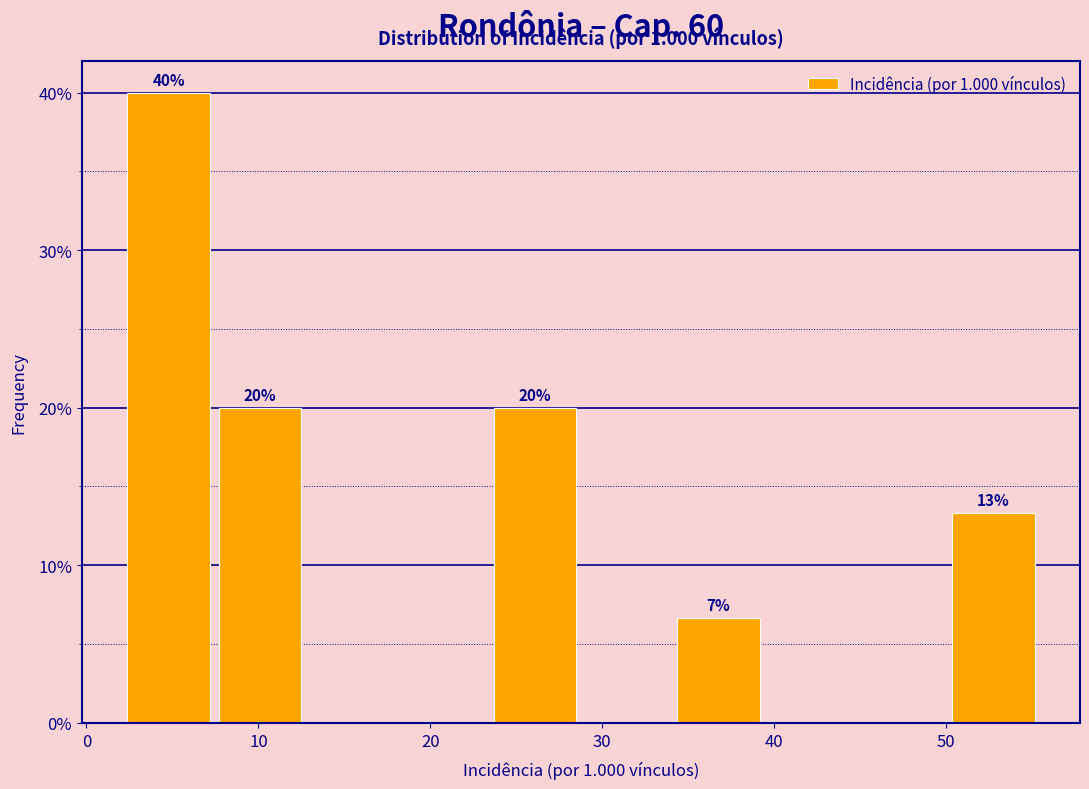

Which range on the x-axis has the tallest bar?

2 to 8